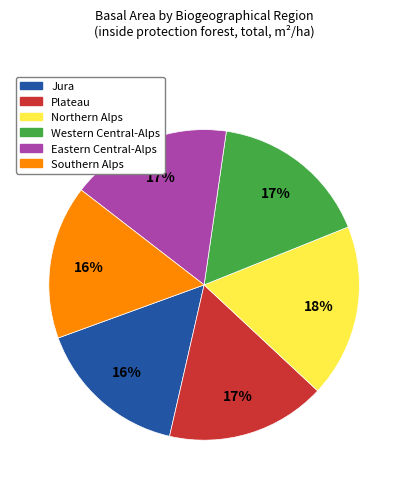

What is the largest slice in the pie chart?

Northern Alps